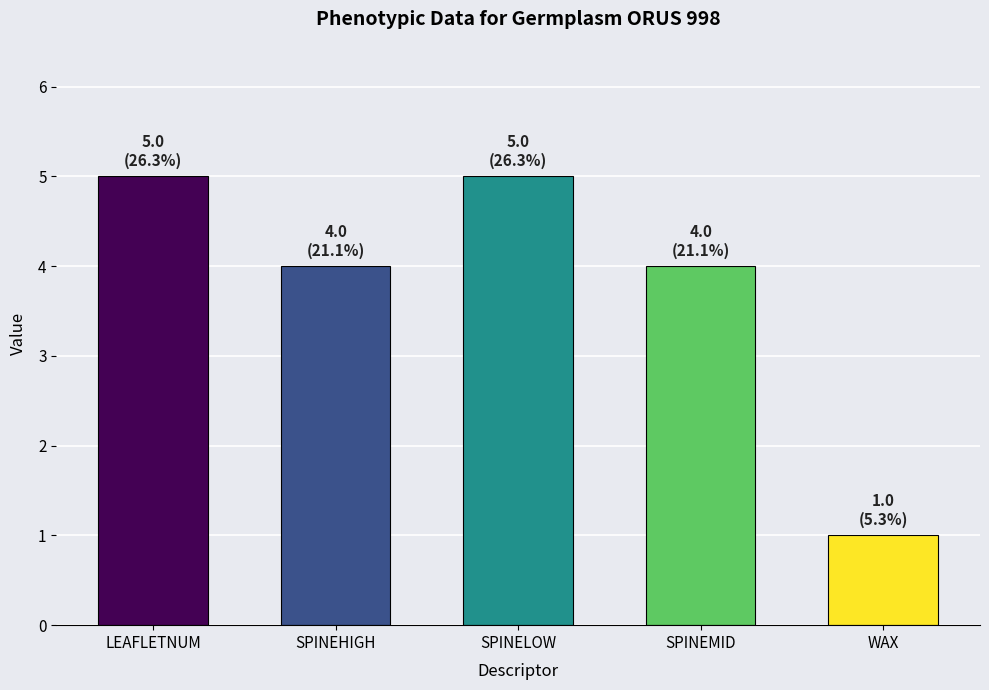

What is the difference between the maximum and minimum values?

4